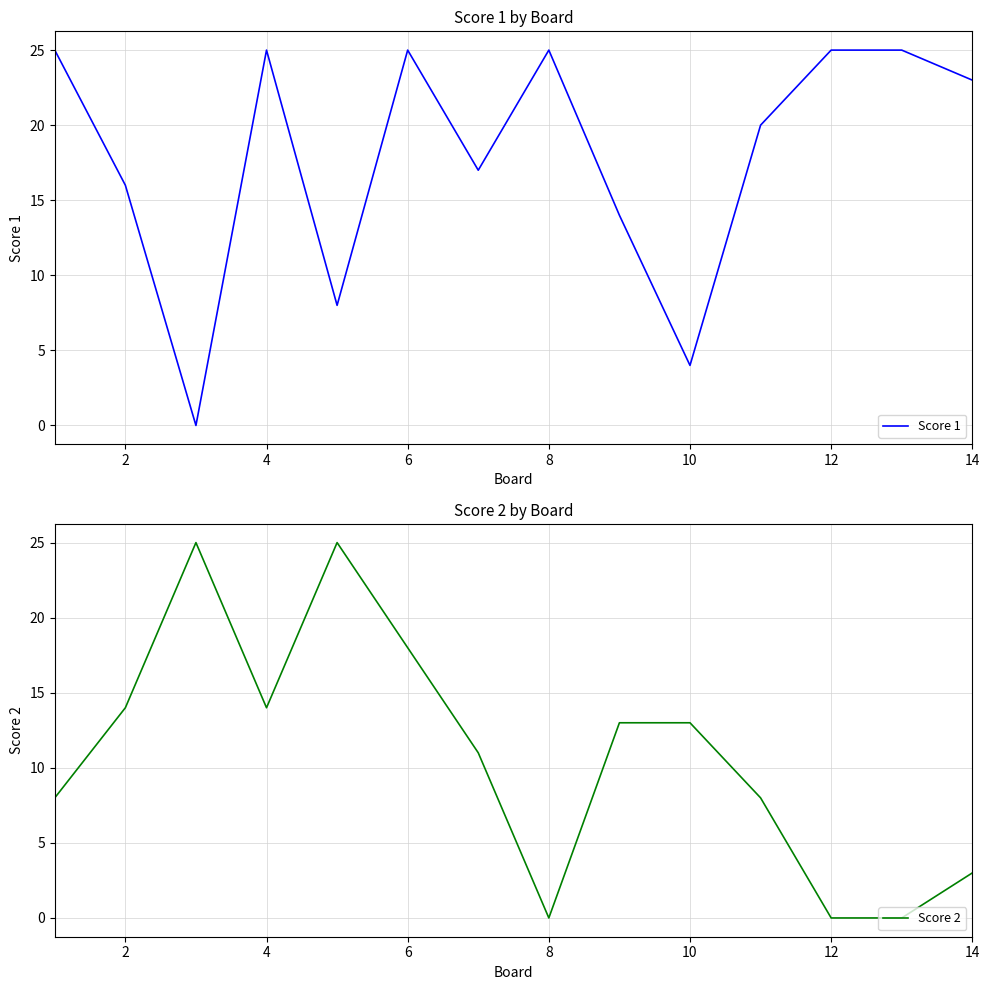

Reading left to right, extract all data points from this chart.

Score 1: 25	16	0	25	8	25	17	25	14	4	20	25	25	23
Score 2: 8	14	25	14	25	18	11	0	13	13	8	0	0	3